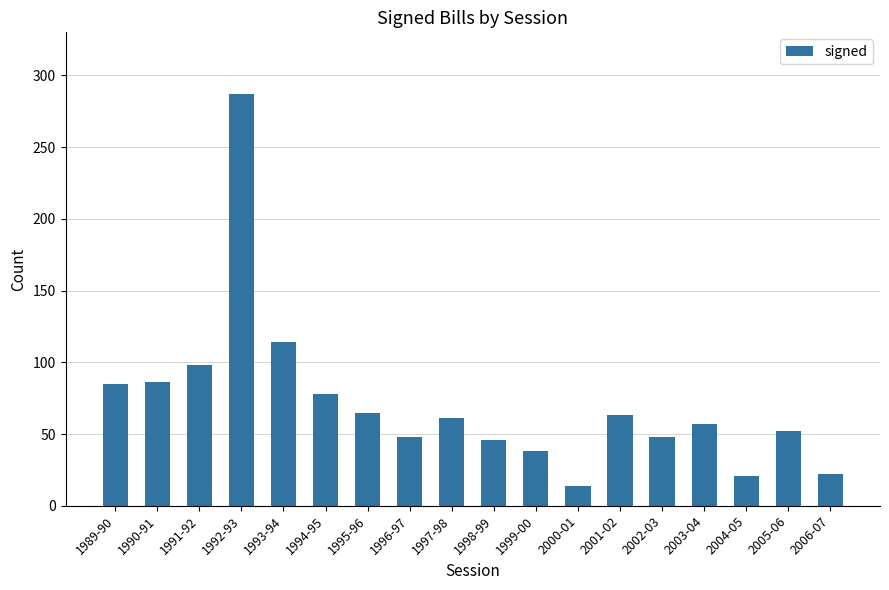

Which label corresponds to the smallest value in the chart?

2000-01